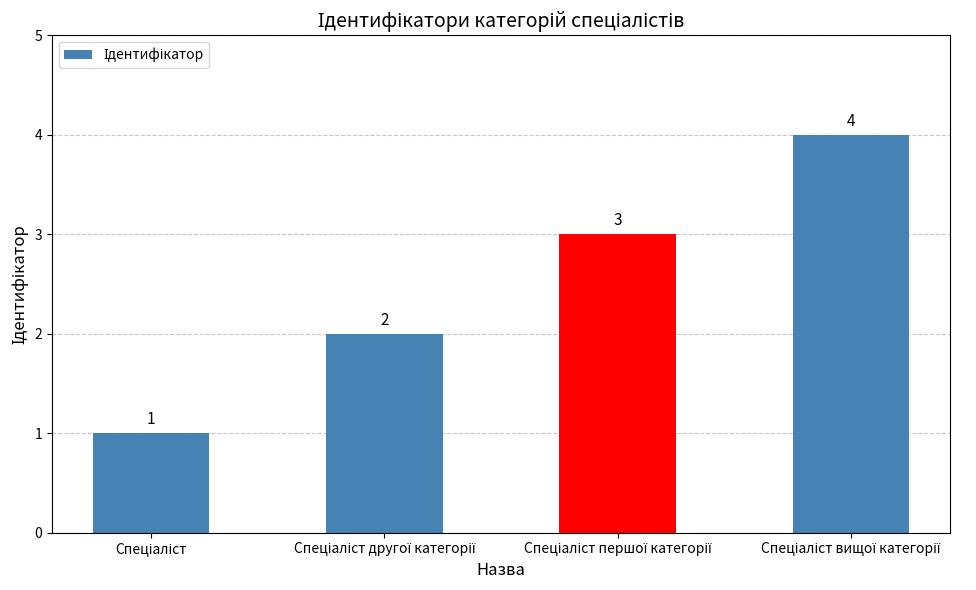

What is the minimum value shown in the chart?

1